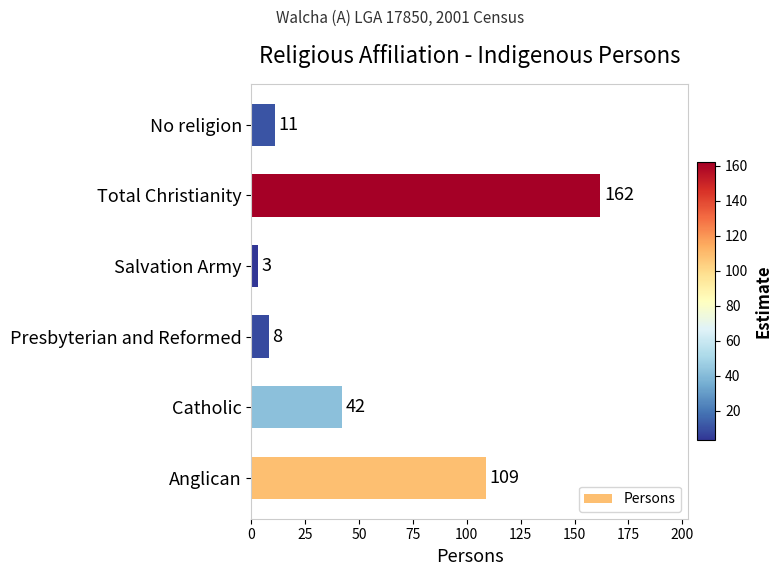

What is the smallest value displayed?

3